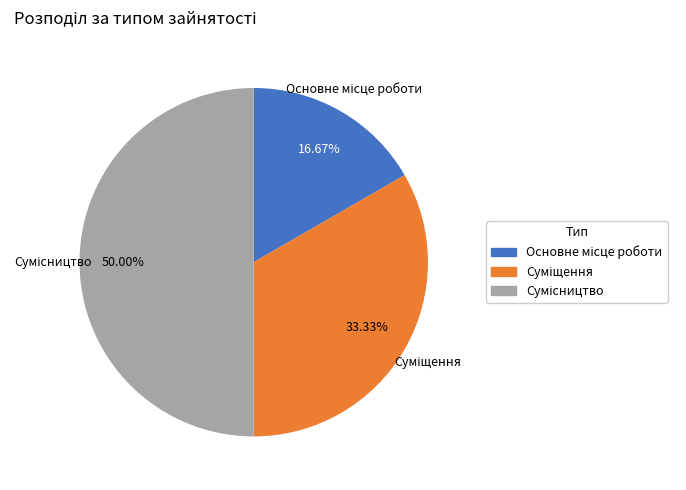

Is Основне місце роботи the majority of the pie?

No